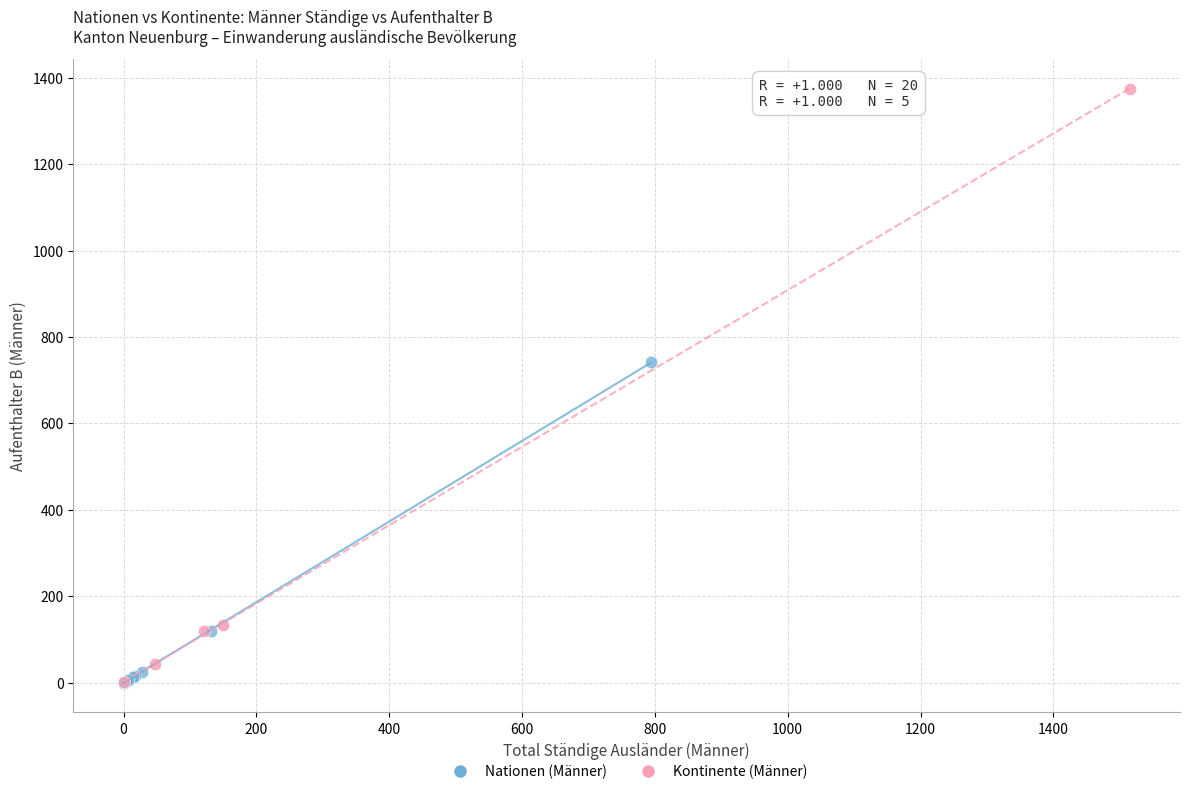

Which series has the widest spread of Y values?

Kontinente (Männer)